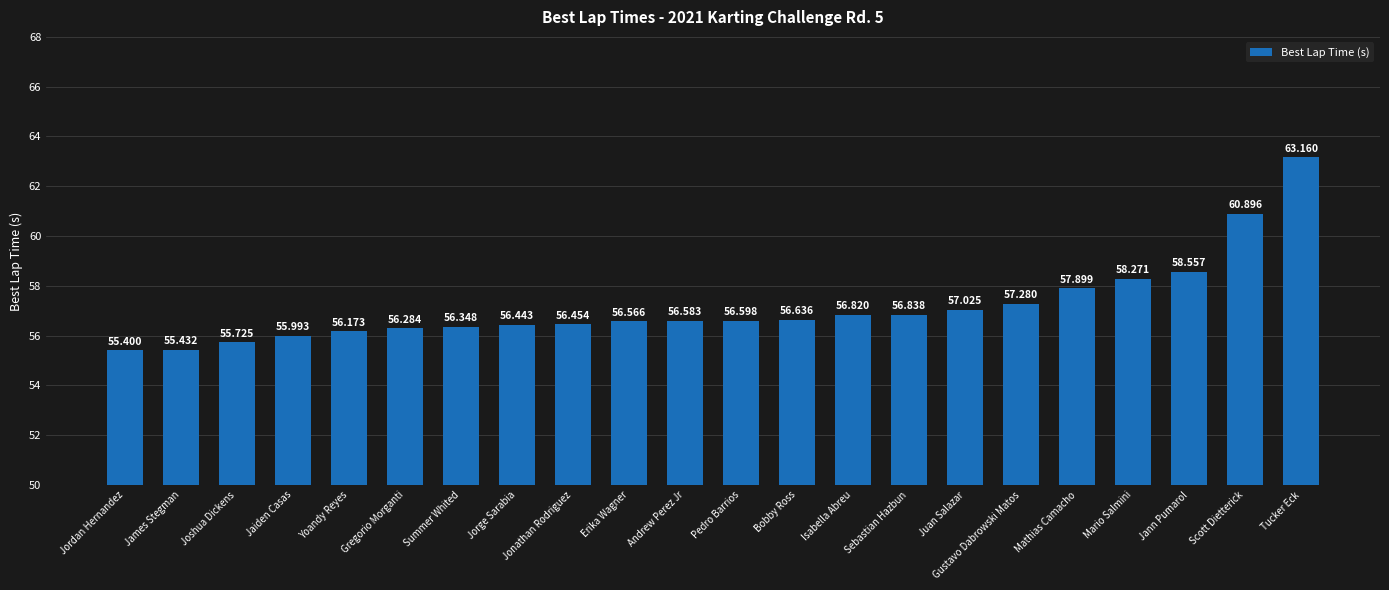

At which category does the chart reach its minimum across all series?

Jordan Hernandez